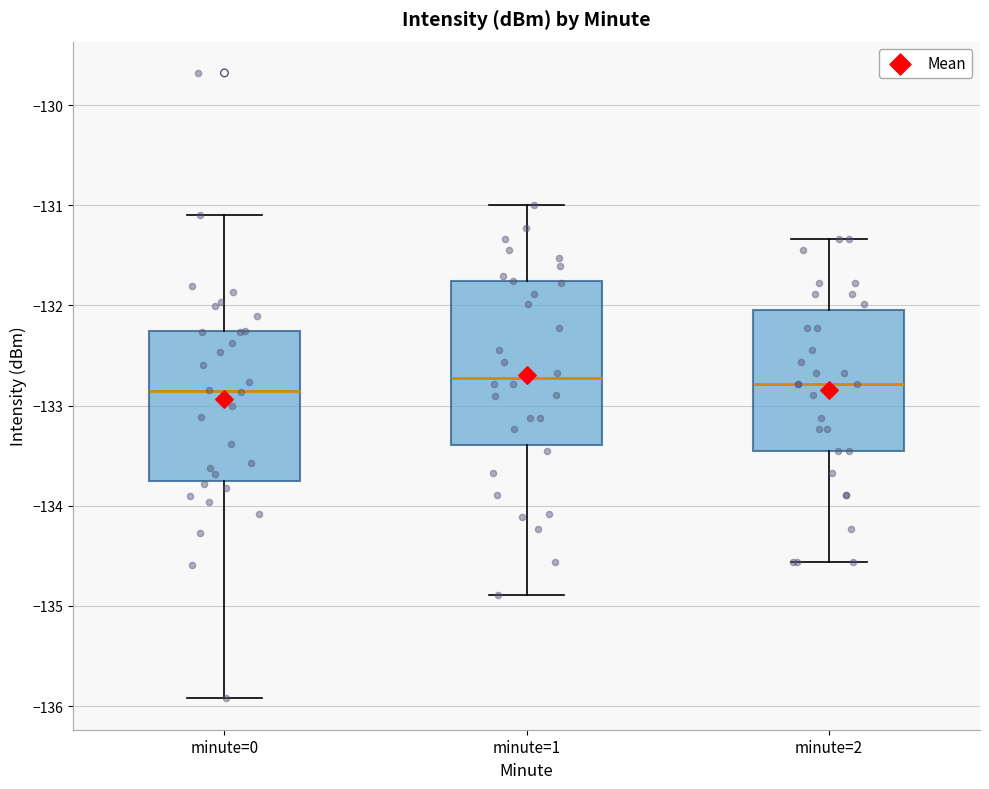

Reading left to right, read every box against the y-axis: the position of its median line, the range the box covers, and the ends of its whiskers. The values are not printed on the chart, so give them approximately, as read against the axis.

minute=0: median -132.9, box -133.8 to -132.3, whiskers -135.9 to -131.1
minute=1: median -132.7, box -133.4 to -131.8, whiskers -134.9 to -131.0
minute=2: median -132.8, box -133.4 to -132.0, whiskers -134.6 to -131.3